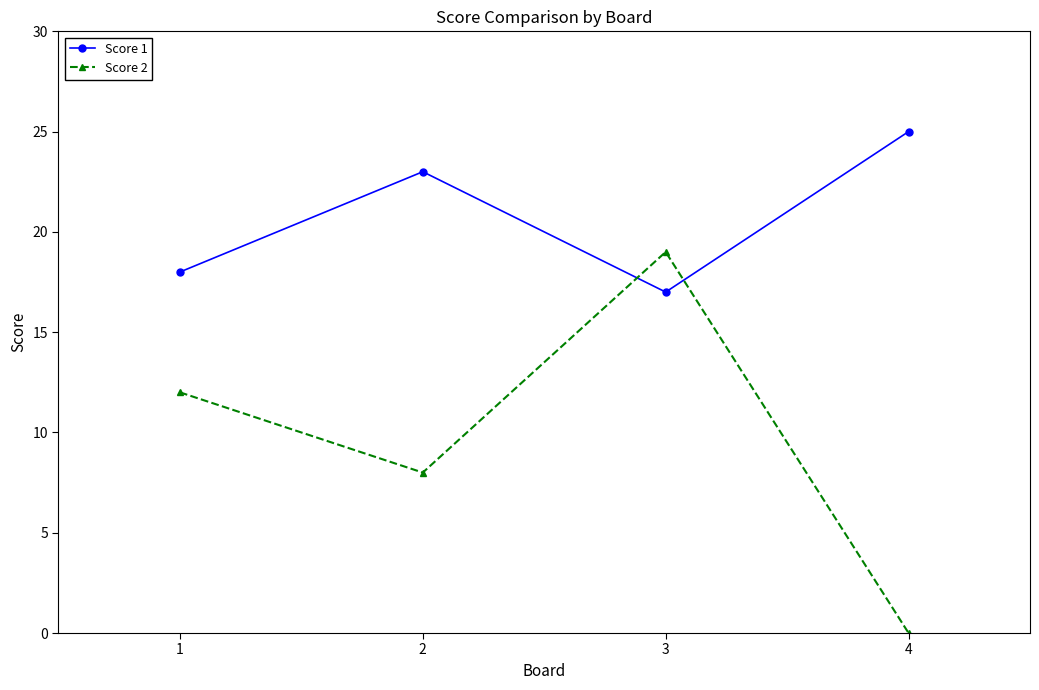

What is the sum of the Score 1 values at 1 and 3?

35